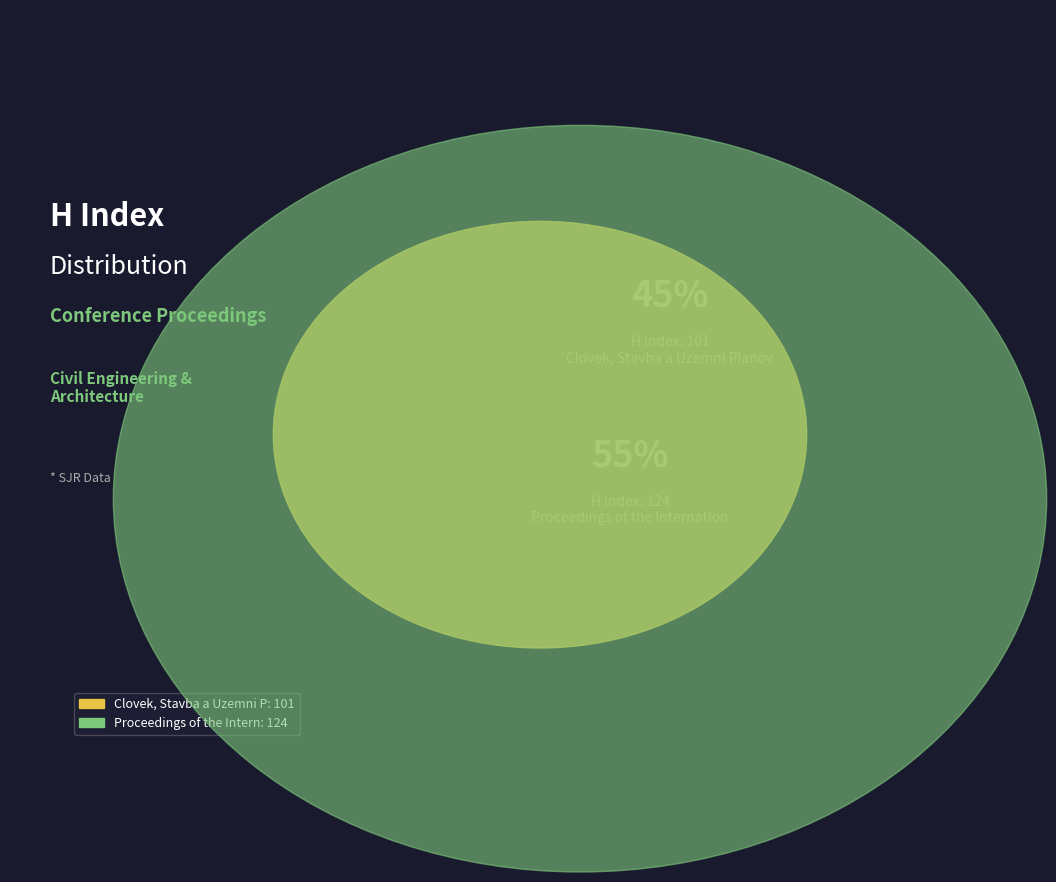

To the nearest percent, what is the difference between the Proceedings of the International Conference and Clovek, Stavba a Uzemni Planovani slice percentages?

10%